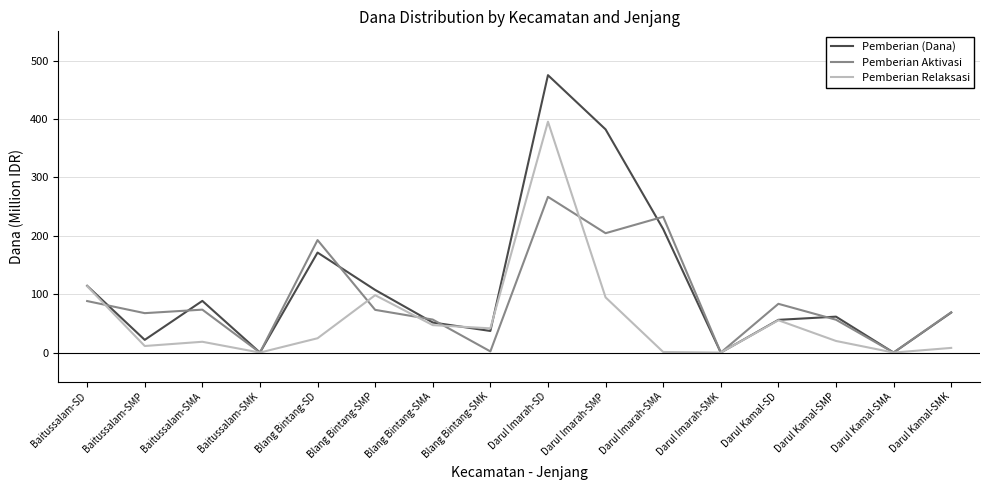

What is the total value across all series at Blang Bintang-SMP?

278.6